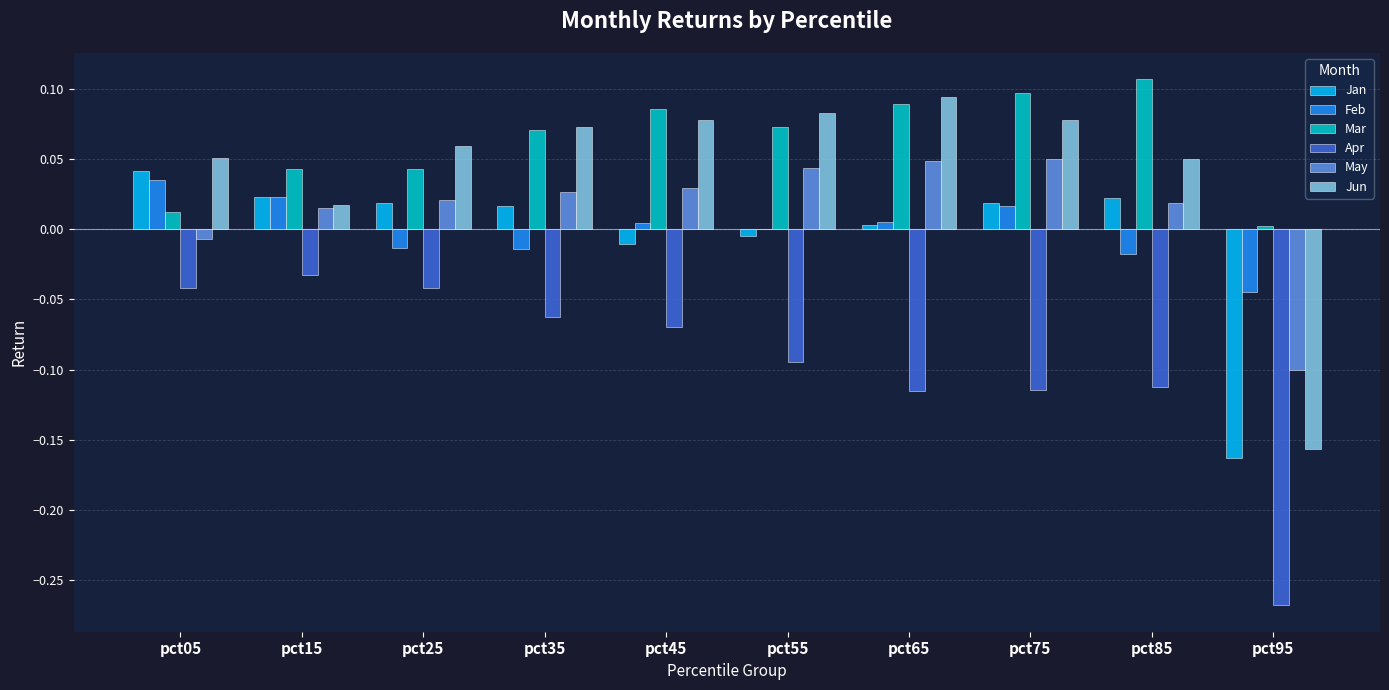

At which category does the chart reach its peak across all series?

pct85